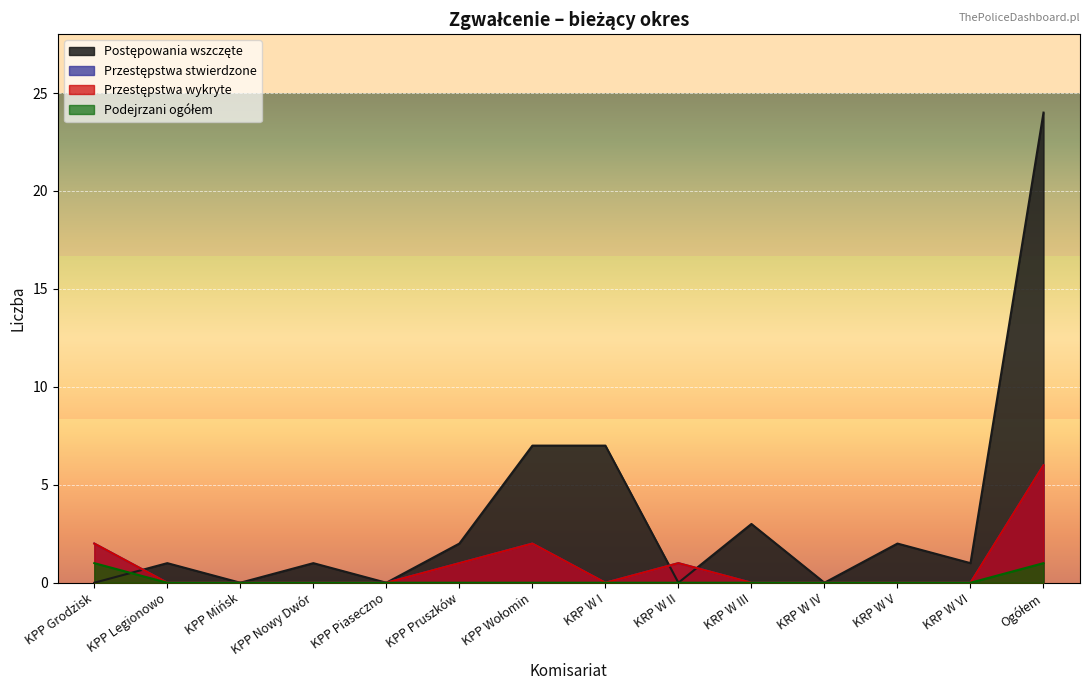

What is the average value of the Przestępstwa wykryte (bieżący) series?

1